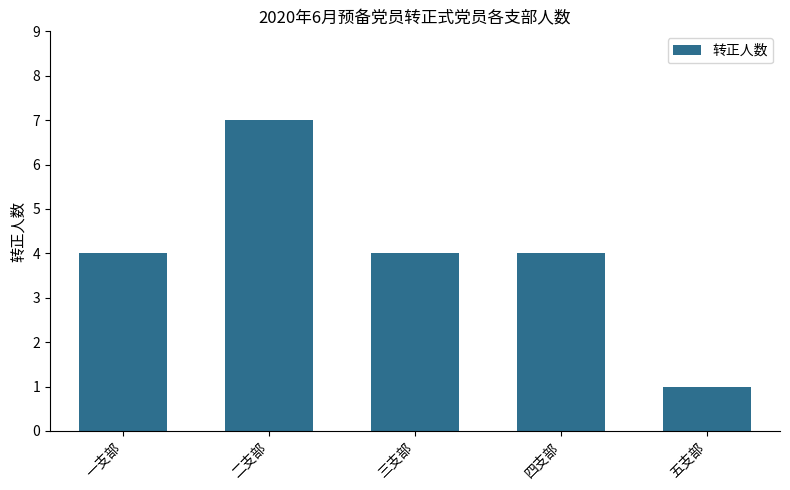

What is the difference between the values at 三支部 and 五支部?

3